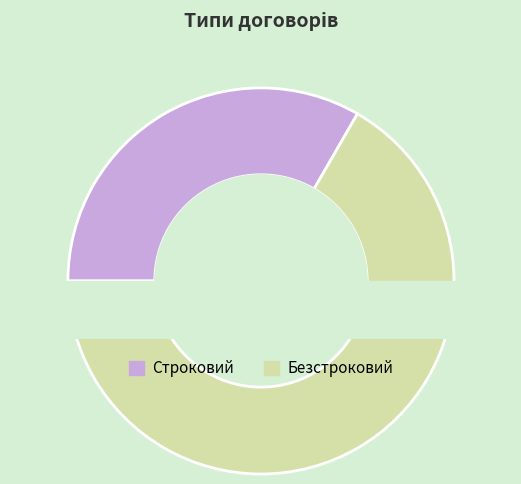

What is the largest slice in the pie chart?

Безстроковий